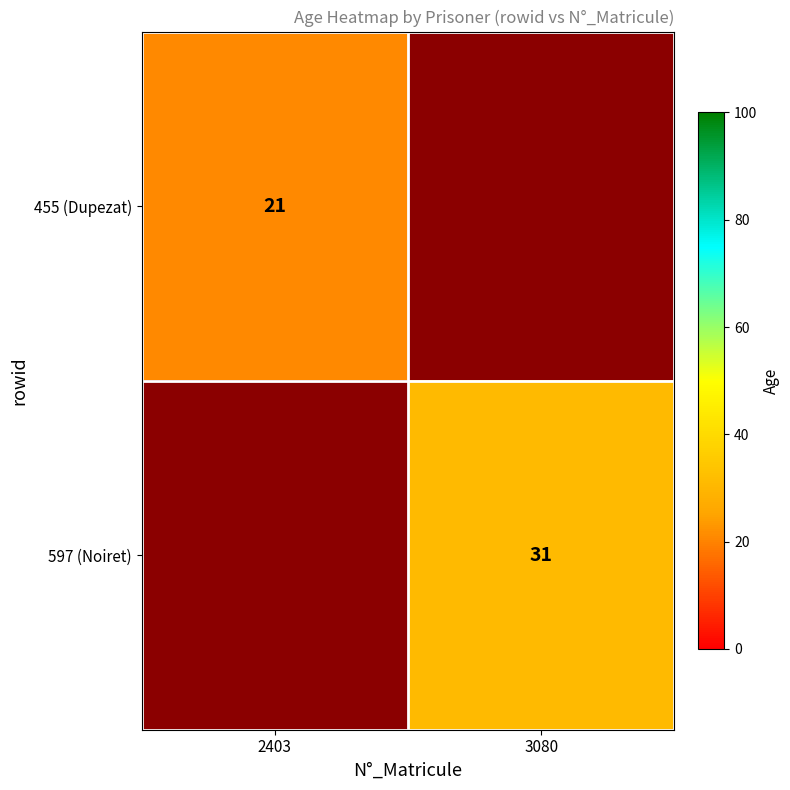

True or false: 455 (Dupezat) has a value of 37 at 2403.

False